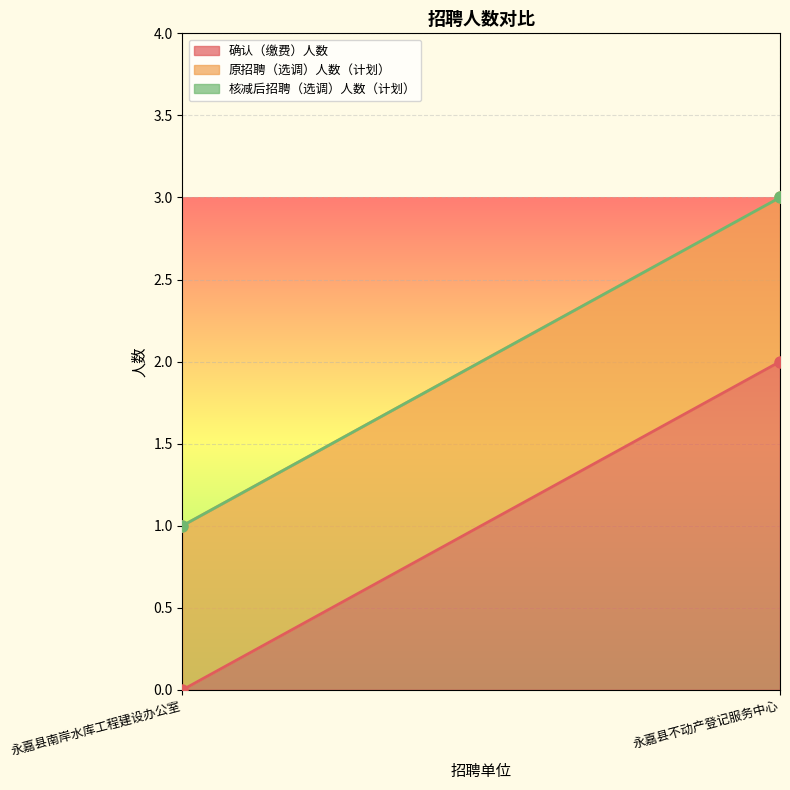

At which label does 确认（缴费）人数 reach its minimum?

永嘉县南岸水库工程建设办公室